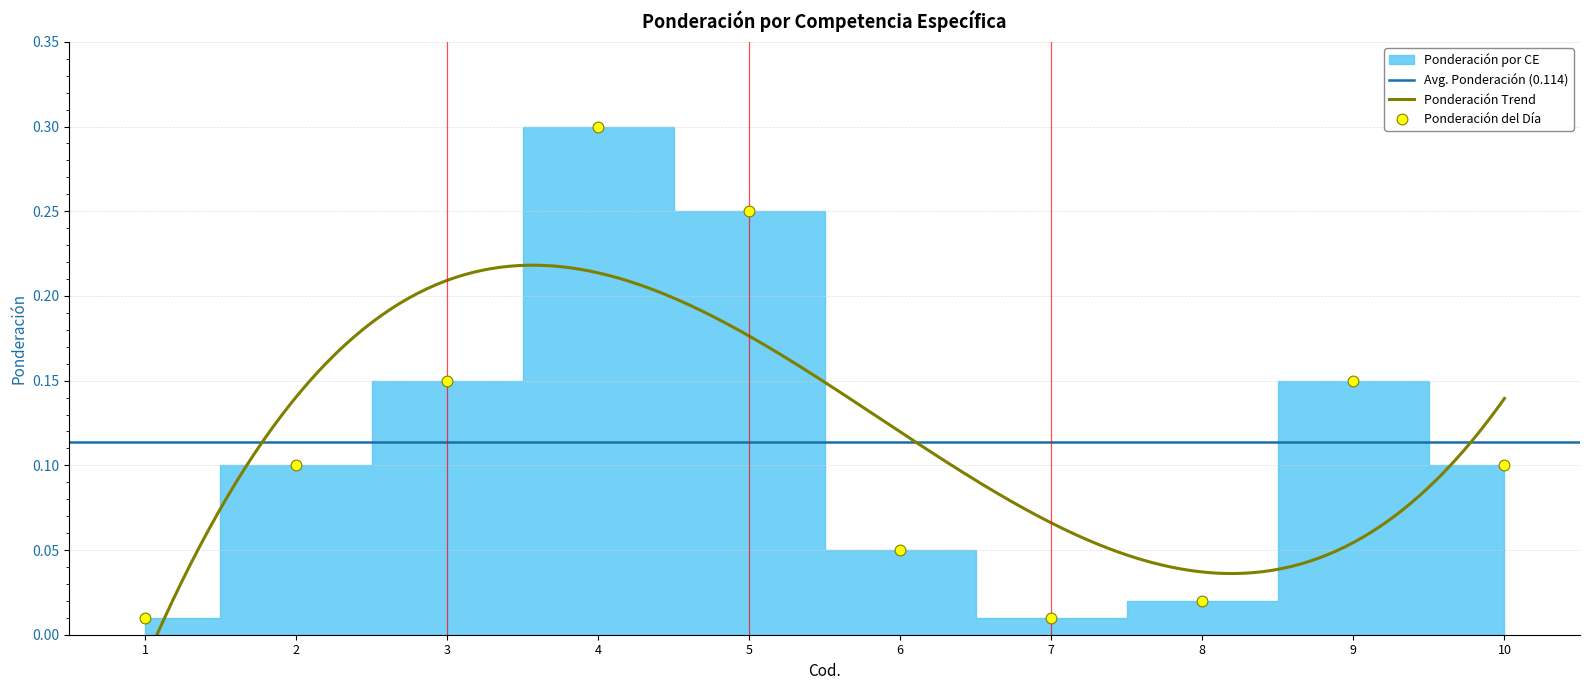

Which has a higher value, 5 or 10?

5